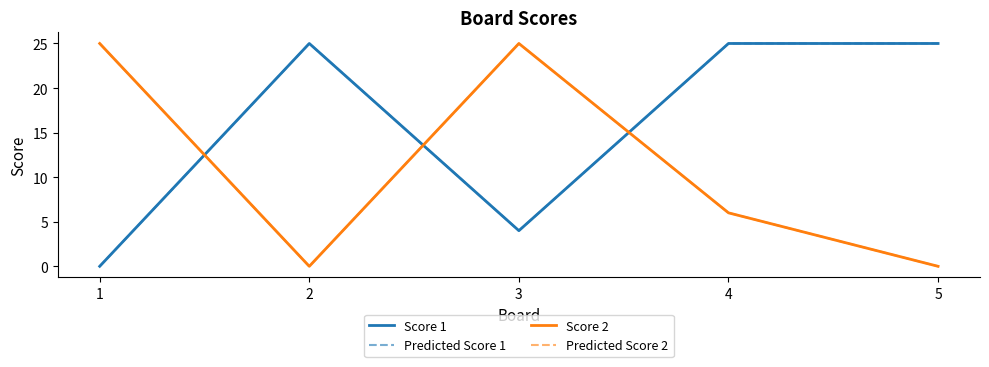

Does the chart have visible grid lines?

No